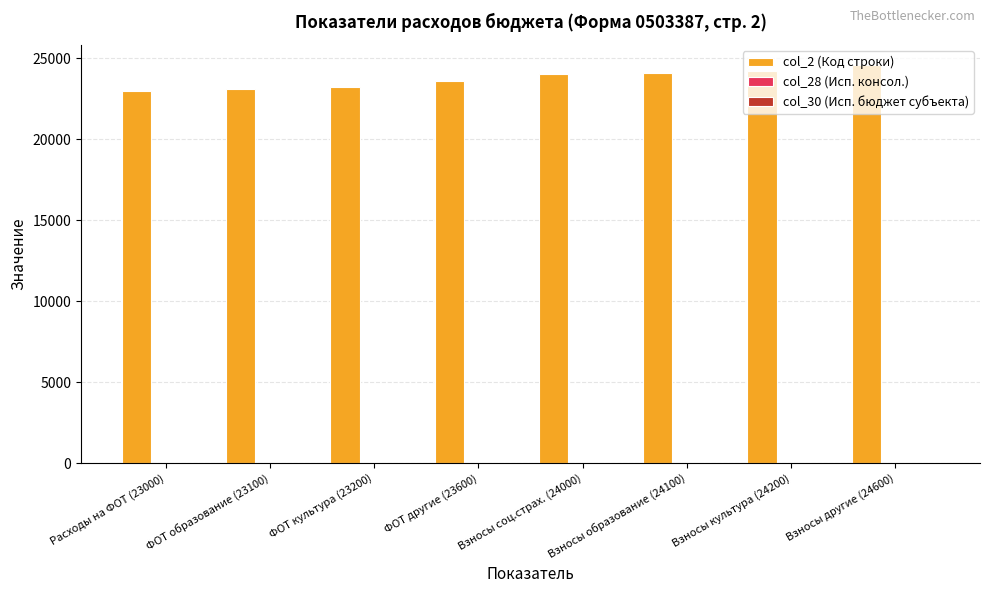

What is the minimum value shown in the chart?

23000